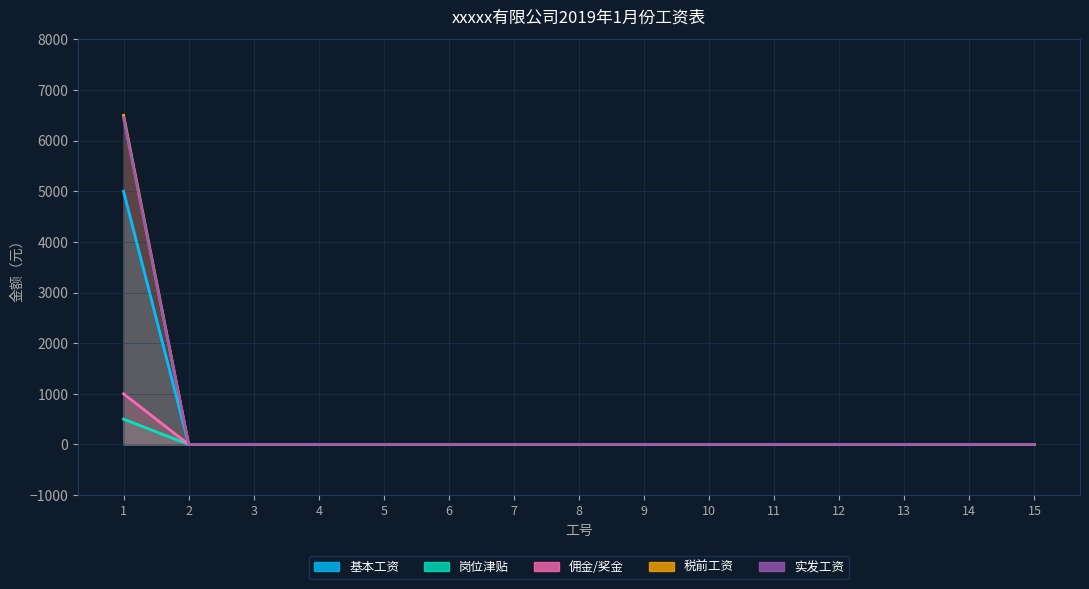

Reading right to left, list all the values displayed in this chart.

基本工资: 15=0	14=0	13=0	12=0	11=0	10=0	9=0	8=0	7=0	6=0	5=0	4=0	3=0	2=0	1=6500
岗位津贴: 15=0	14=0	13=0	12=0	11=0	10=0	9=0	8=0	7=0	6=0	5=0	4=0	3=0	2=0	1=5000
佣金/奖金: 15=0	14=0	13=0	12=0	11=0	10=0	9=0	8=0	7=0	6=0	5=0	4=0	3=0	2=0	1=500
税前工资: 15=0	14=0	13=0	12=0	11=0	10=0	9=0	8=0	7=0	6=0	5=0	4=0	3=0	2=0	1=1000
实发工资: 15=0	14=0	13=0	12=0	11=0	10=0	9=0	8=0	7=0	6=0	5=0	4=0	3=0	2=0	1=6455